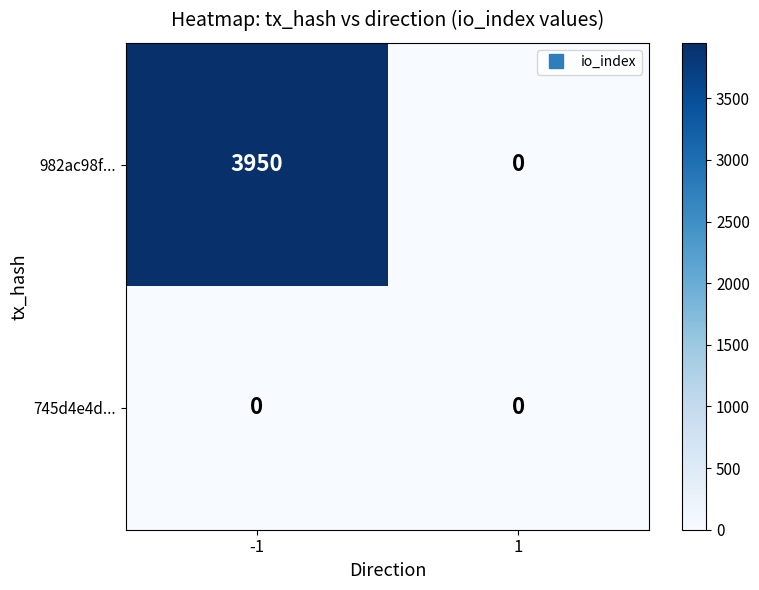

What value does the 982ac98f... series have at -1, to the nearest 10?

3950